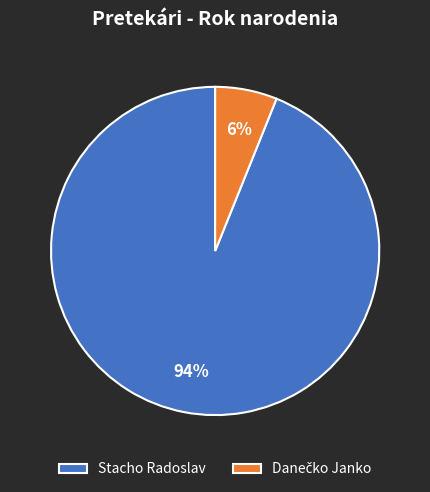

What is the majority slice?

Stacho Radoslav